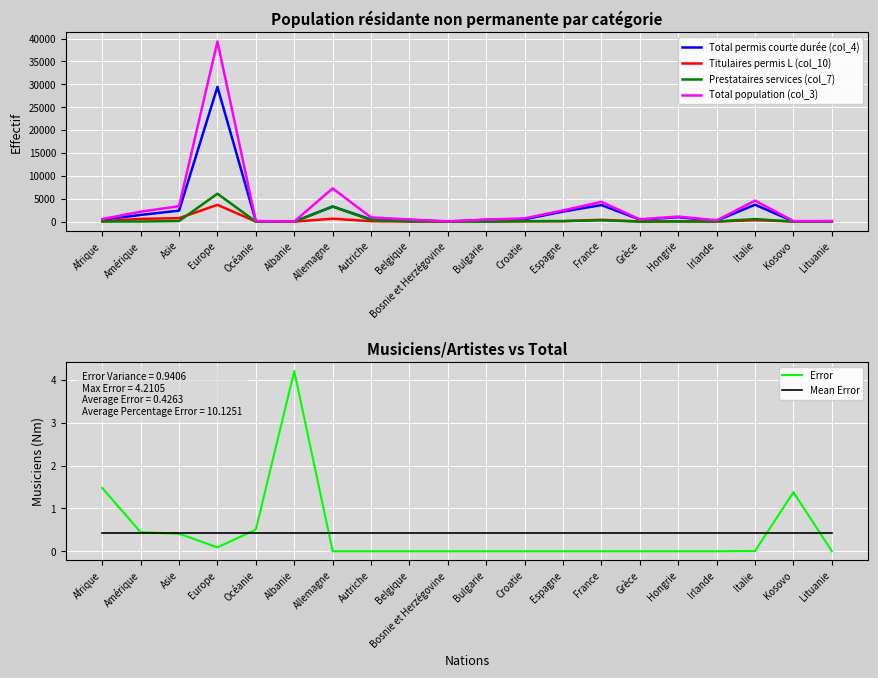

Reading right to left, list all the values displayed in this chart.

Total permis courte durée (col_4): Lituanie=112.0	Kosovo=52.0	Italie=3709.0	Irlande=223.0	Hongrie=974.0	Grèce=455.0	France=3628.0	Espagne=2220.0	Croatie=527.0	Bulgarie=416.0	Bosnie et Herzégovine=18.0	Belgique=365.0	Autriche=474.0	Allemagne=3326.0	Albanie=17.0	Océanie=106.0	Europe=29442.0	Asie=2412.0	Amérique=1479.0	Afrique=403.0
Titulaires permis L (col_10): Lituanie=21.0	Kosovo=58.0	Italie=320.0	Irlande=26.0	Hongrie=110.0	Grèce=47.0	France=413.0	Espagne=112.0	Croatie=92.0	Bulgarie=21.0	Bosnie et Herzégovine=31.0	Belgique=30.0	Autriche=103.0	Allemagne=659.0	Albanie=8.0	Océanie=35.0	Europe=3681.0	Asie=774.0	Amérique=618.0	Afrique=98.0
Prestataires services (col_7): Lituanie=8.0	Kosovo=15.0	Italie=579.0	Irlande=34.0	Hongrie=38.0	Grèce=12.0	France=300.0	Espagne=133.0	Croatie=115.0	Bulgarie=12.0	Bosnie et Herzégovine=39.0	Belgique=90.0	Autriche=364.0	Allemagne=3285.0	Albanie=2.0	Océanie=6.0	Europe=6109.0	Asie=144.0	Amérique=46.0	Afrique=32.0
Total population (col_3): Lituanie=141.0	Kosovo=129.0	Italie=4609.0	Irlande=283.0	Hongrie=1122.0	Grèce=514.0	France=4341.0	Espagne=2465.0	Croatie=734.0	Bulgarie=449.0	Bosnie et Herzégovine=88.0	Belgique=485.0	Autriche=941.0	Allemagne=7270.0	Albanie=35.0	Océanie=151.0	Europe=39355.0	Asie=3384.0	Amérique=2192.0	Afrique=571.0
Error: Lituanie=0.0	Kosovo=1.4	Italie=0.0	Irlande=0.0	Hongrie=0.0	Grèce=0.0	France=0.0	Espagne=0.0	Croatie=0.0	Bulgarie=0.0	Bosnie et Herzégovine=0.0	Belgique=0.0	Autriche=0.0	Allemagne=0.0	Albanie=4.2	Océanie=0.5	Europe=0.1	Asie=0.4	Amérique=0.4	Afrique=1.5
Mean Error: Lituanie=0.4	Kosovo=0.4	Italie=0.4	Irlande=0.4	Hongrie=0.4	Grèce=0.4	France=0.4	Espagne=0.4	Croatie=0.4	Bulgarie=0.4	Bosnie et Herzégovine=0.4	Belgique=0.4	Autriche=0.4	Allemagne=0.4	Albanie=0.4	Océanie=0.4	Europe=0.4	Asie=0.4	Amérique=0.4	Afrique=0.4